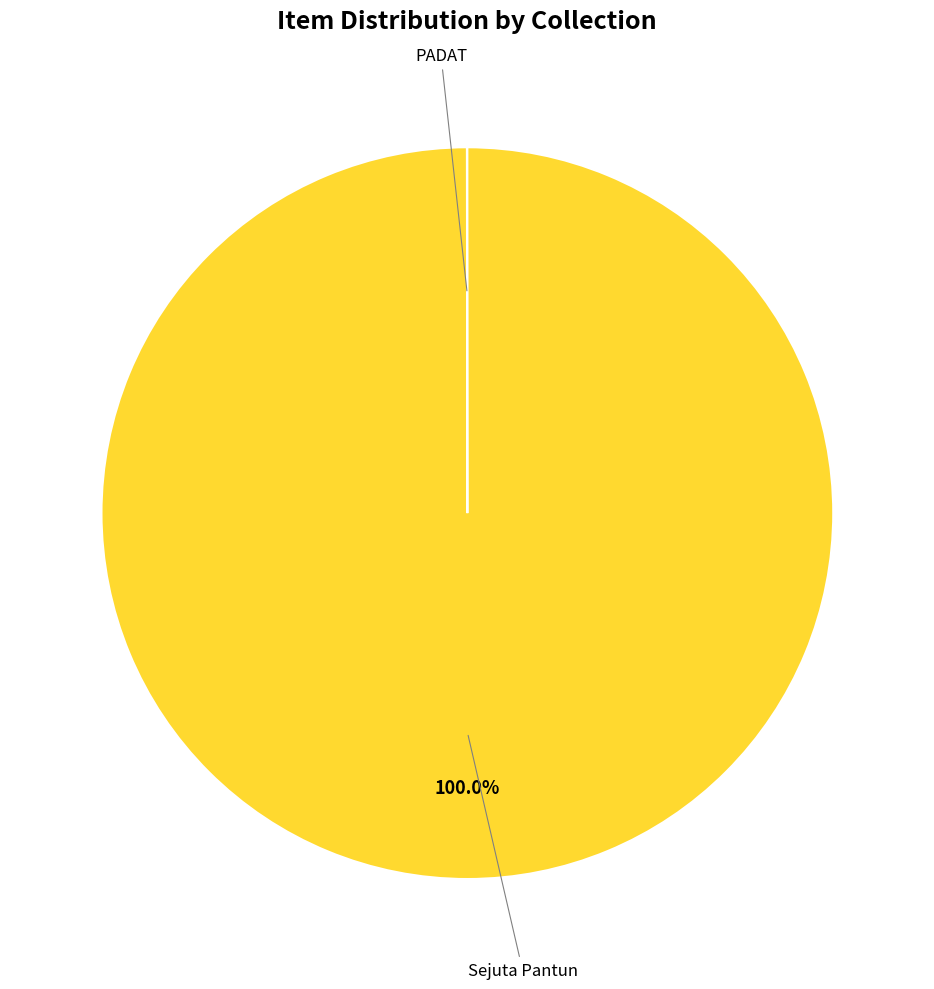

Is there a majority slice in this chart?

Yes